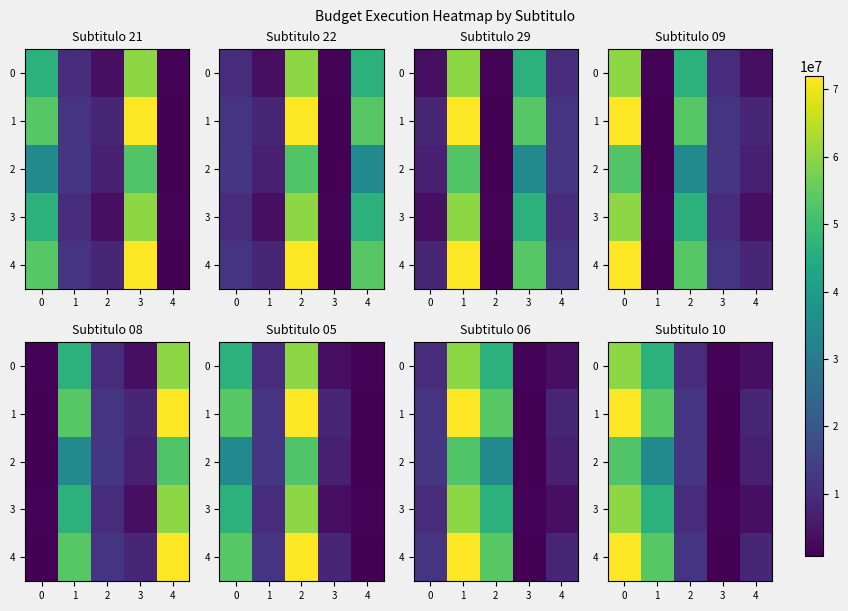

The 0 series shows 9782545 at 2. True or false?

True